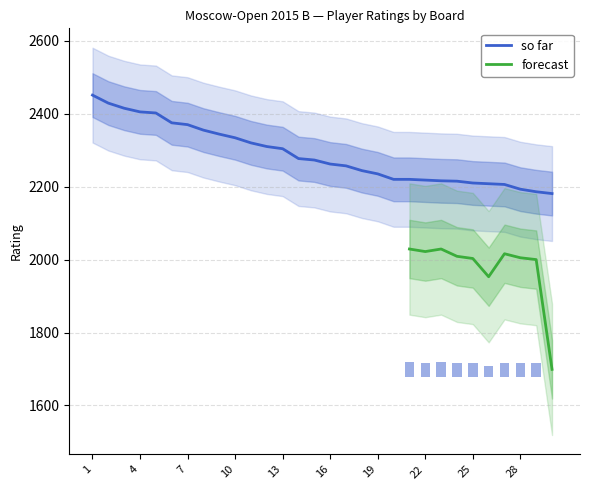

Reading right to left, transcribe all the data shown in this chart.

2181	2186	2193	2206	2208	2210	2215	2216	2218	2220	2220	2235	2244	2257	2262	2273	2277	2304	2310	2320	2334	2344	2355	2370	2375	2402	2405	2415	2429	2451